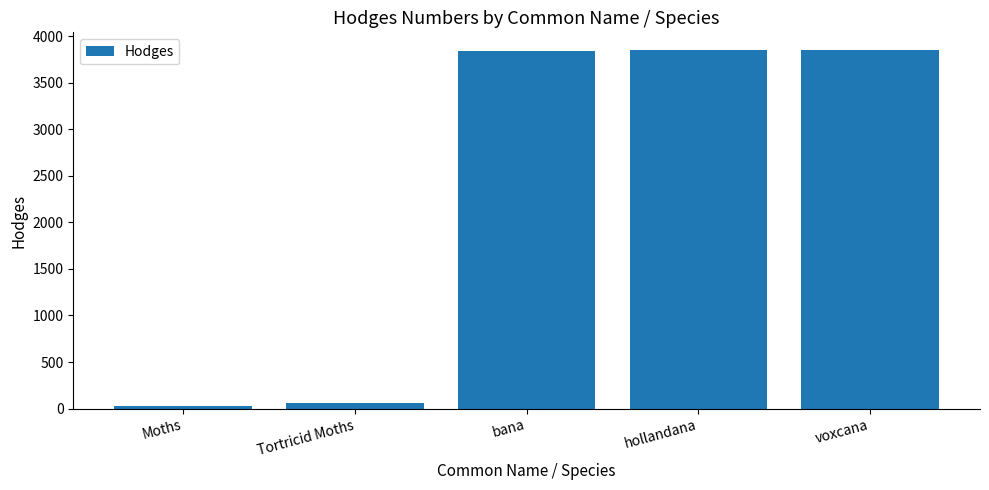

What is the difference between the maximum and minimum values?

3818.2